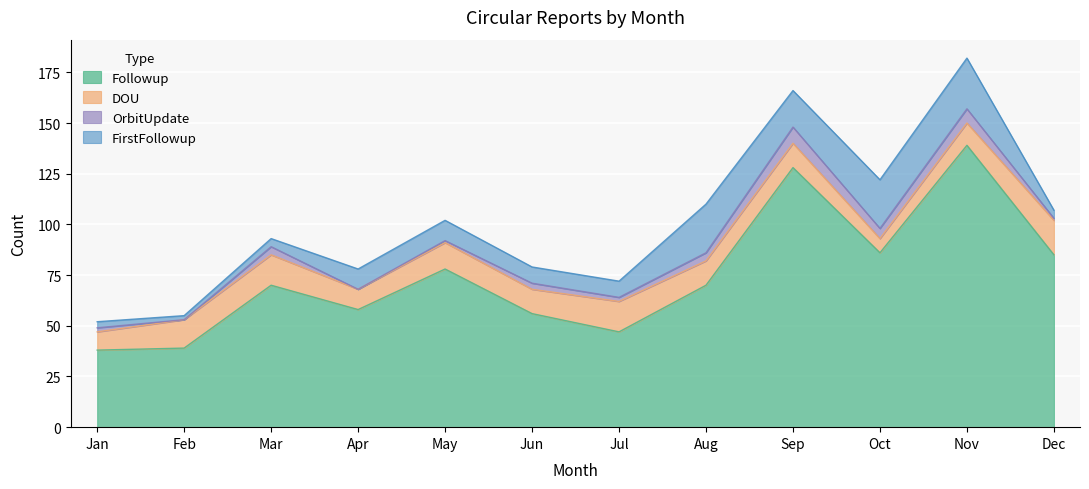

True or false: OrbitUpdate and Followup cross at least once.

False